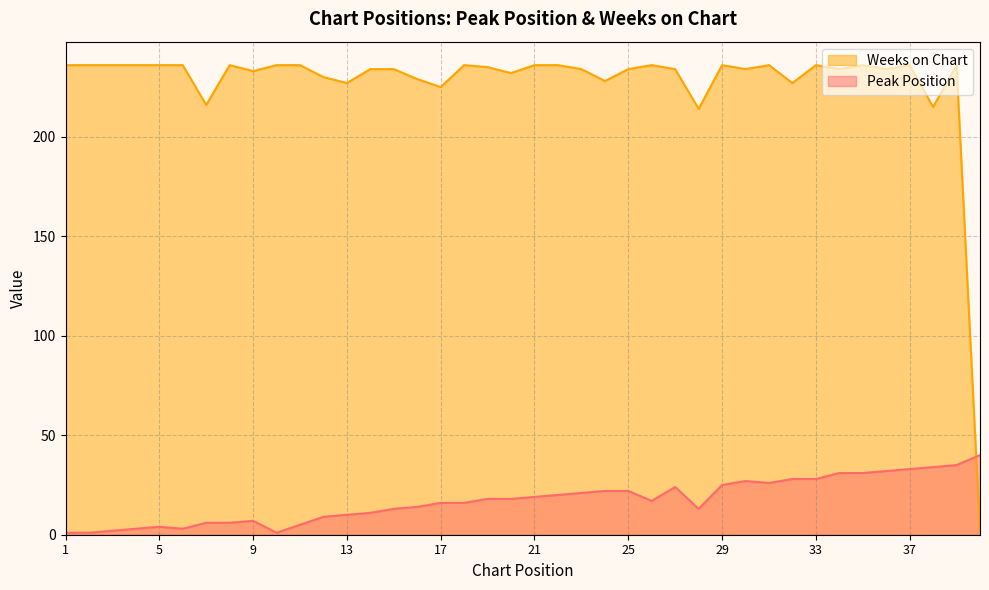

Reading left to right, transcribe all the data shown in this chart.

Peak Position: 1=1	2=1	3=2	4=3	5=4	6=3	7=6	8=6	9=7	10=1	11=5	12=9	13=10	14=11	15=13	16=14	17=16	18=16	19=18	20=18	21=19	22=20	23=21	24=22	25=22	26=17	27=24	28=13	29=25	30=27	31=26	32=28	33=28	34=31	35=31	36=32	37=33	38=34	39=35	40=40
Weeks on Chart: 1=236	2=236	3=236	4=236	5=236	6=236	7=216	8=236	9=233	10=236	11=236	12=230	13=227	14=234	15=234	16=229	17=225	18=236	19=235	20=232	21=236	22=236	23=234	24=228	25=234	26=236	27=234	28=214	29=236	30=234	31=236	32=227	33=236	34=234	35=236	36=234	37=236	38=215	39=236	40=1